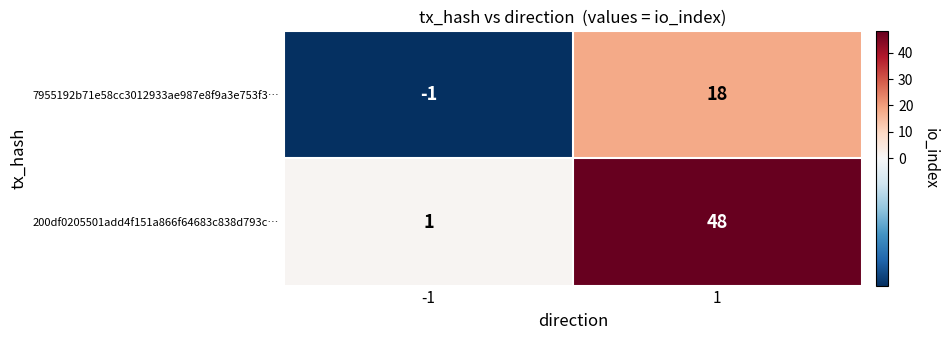

What is the greatest value displayed?

48